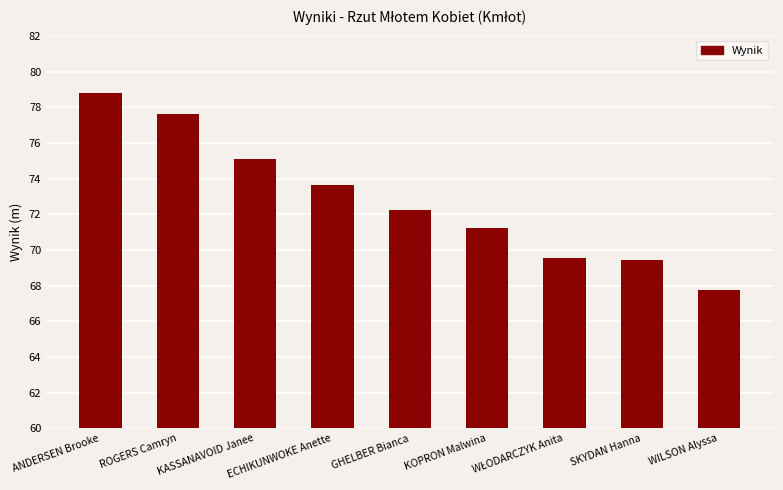

Between KASSANAVOID Janee and ROGERS Camryn, which is larger?

ROGERS Camryn